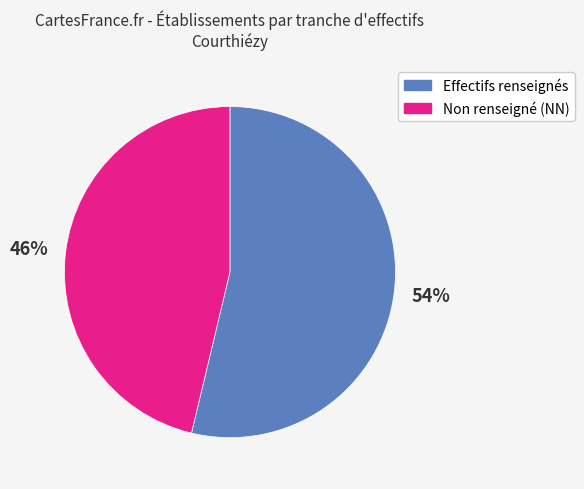

How many slices are in this pie chart?

2